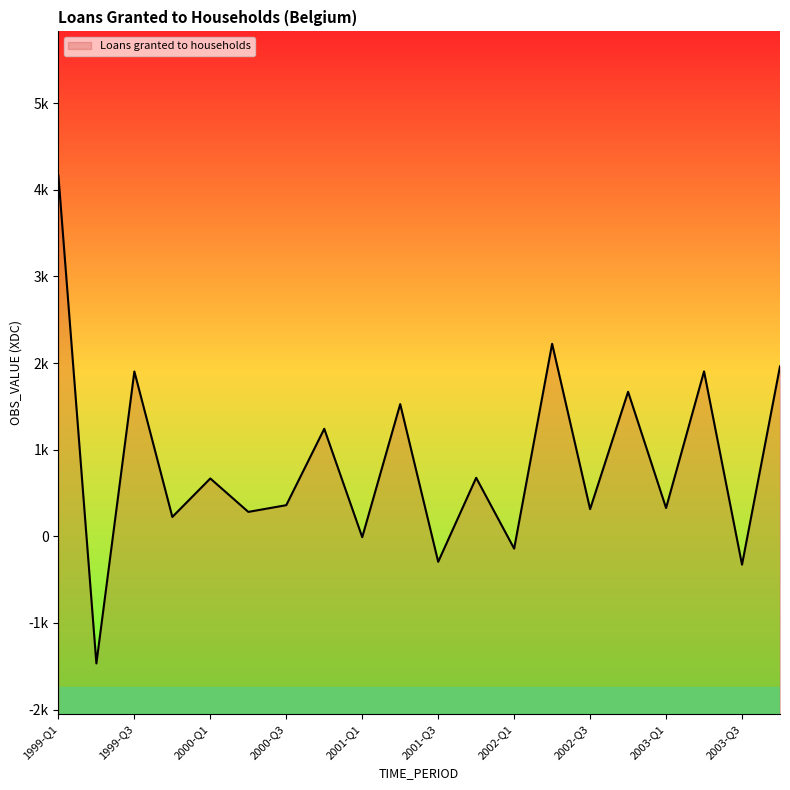

What is the approximate value at 2003-Q1?

327.5